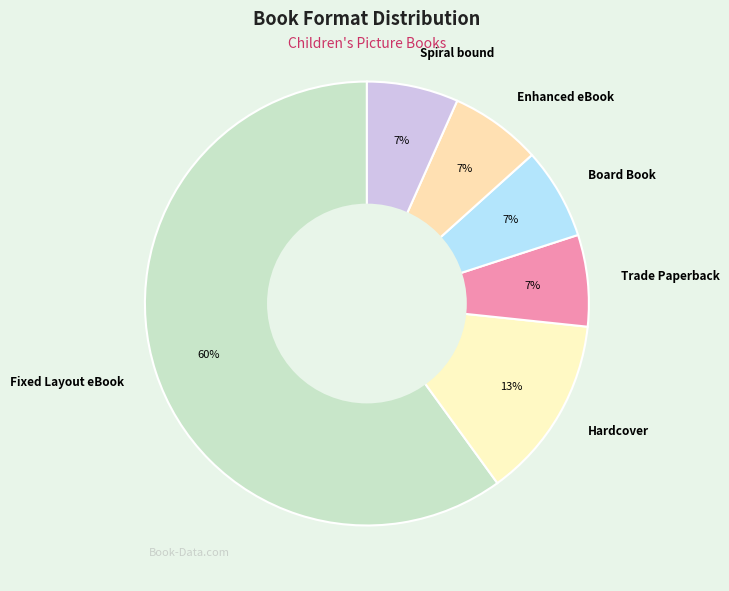

To the nearest percent, what percentage of the pie is Spiral bound?

7%